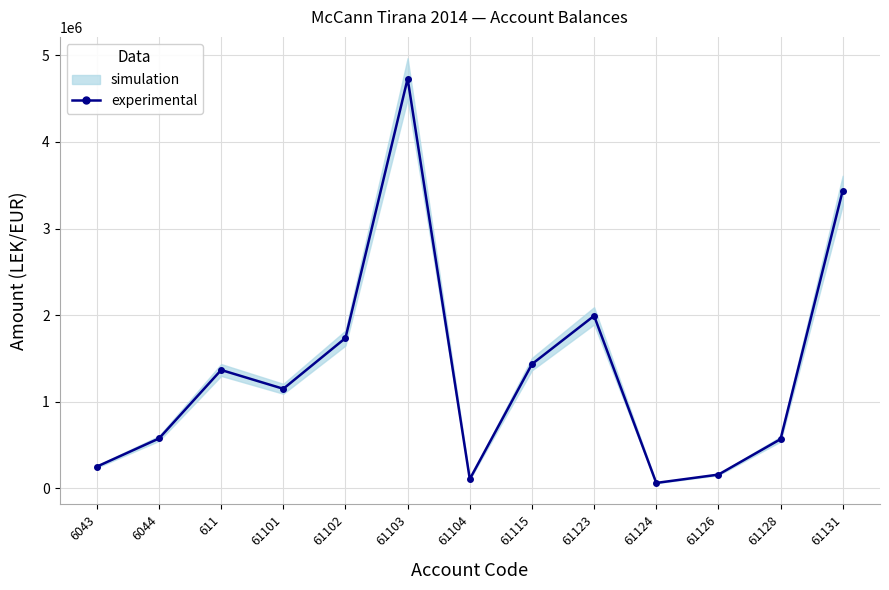

Where does the data first go above 1149043?

611